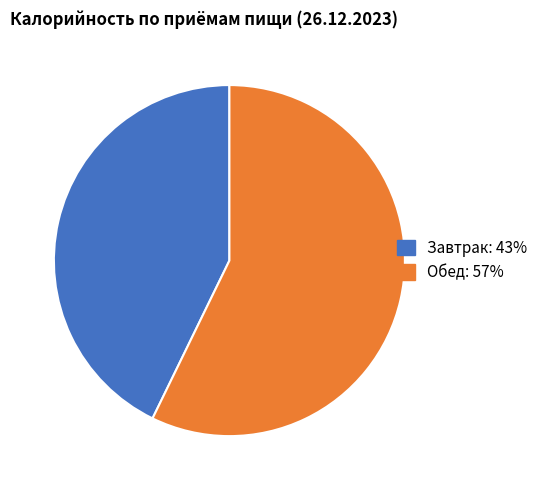

Which has a higher value, Обед: 57% or Завтрак: 43%?

Обед: 57%